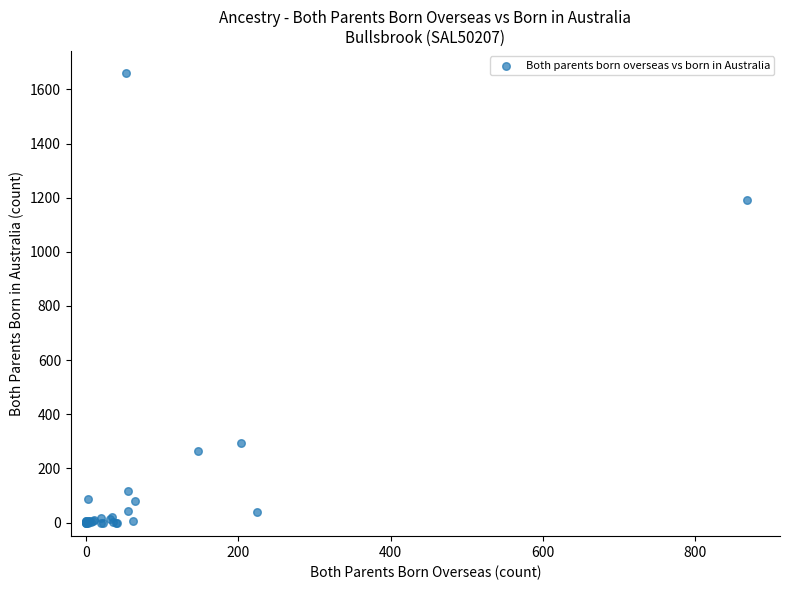

What Y value in the scatter plot is closest to 829?

1193